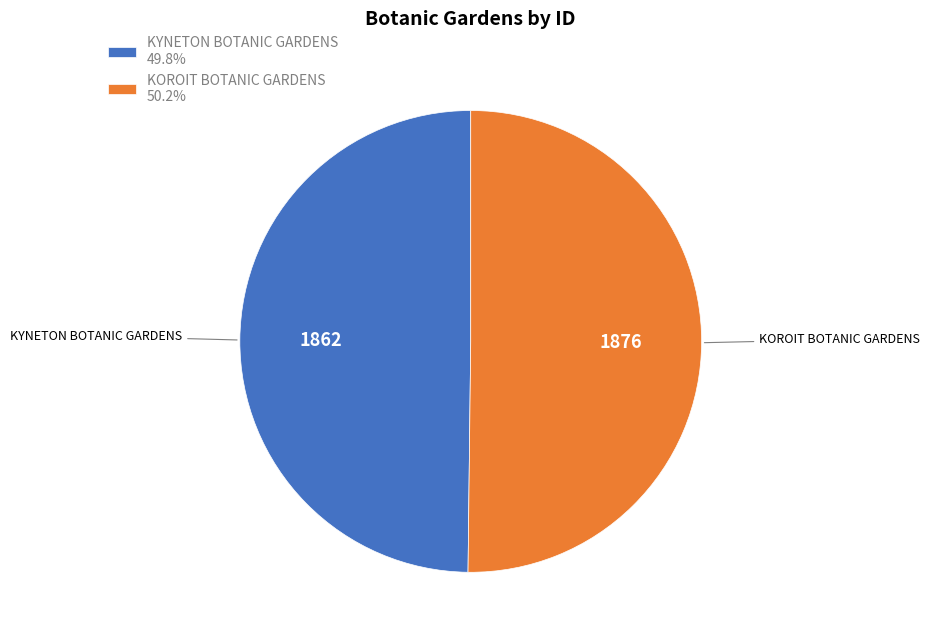

Approximately how many times larger is the value at KOROIT BOTANIC GARDENS compared to KYNETON BOTANIC GARDENS?

1.0